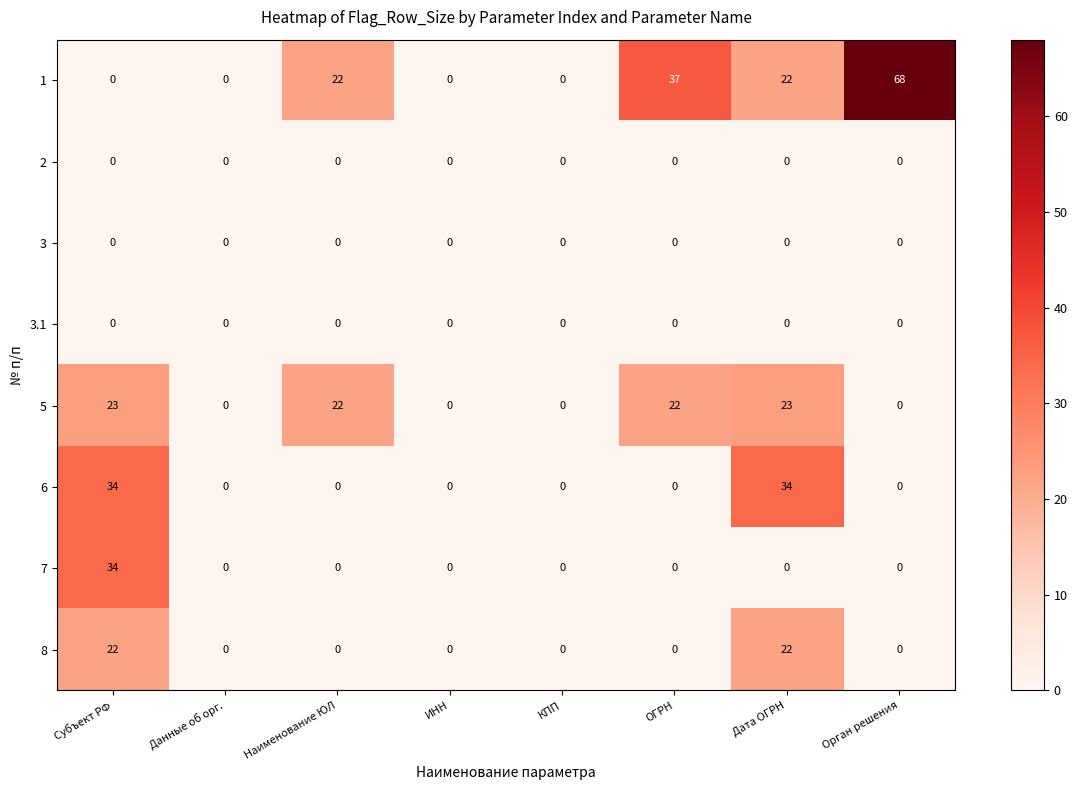

Count the 8 values in the range 0 to 22.

8